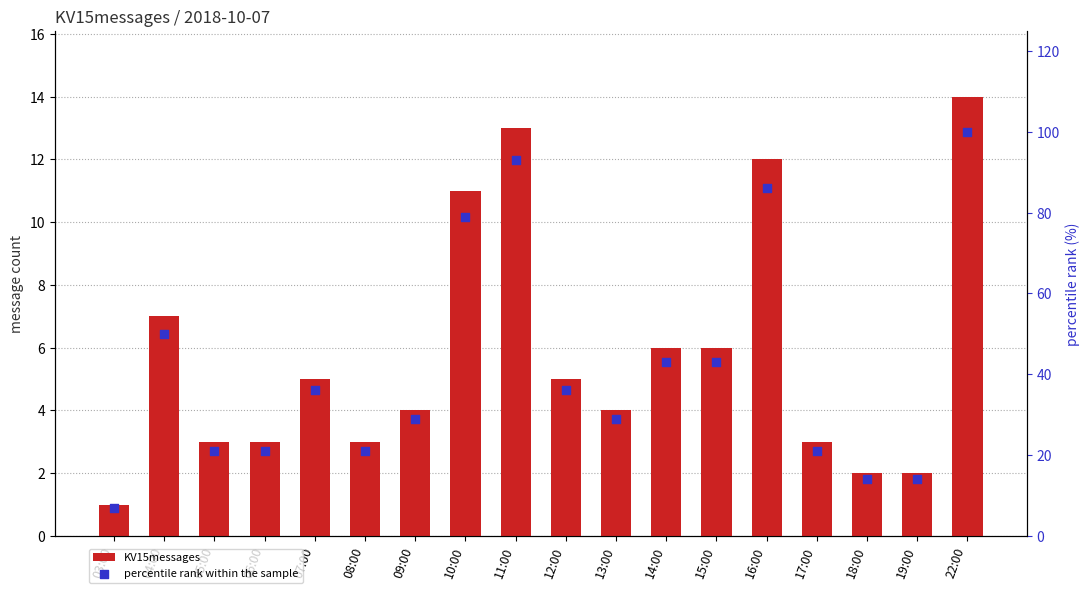

Is the value of percentile rank within the sample at 15:00 greater than the value of KV15messages at 12:00?

Yes